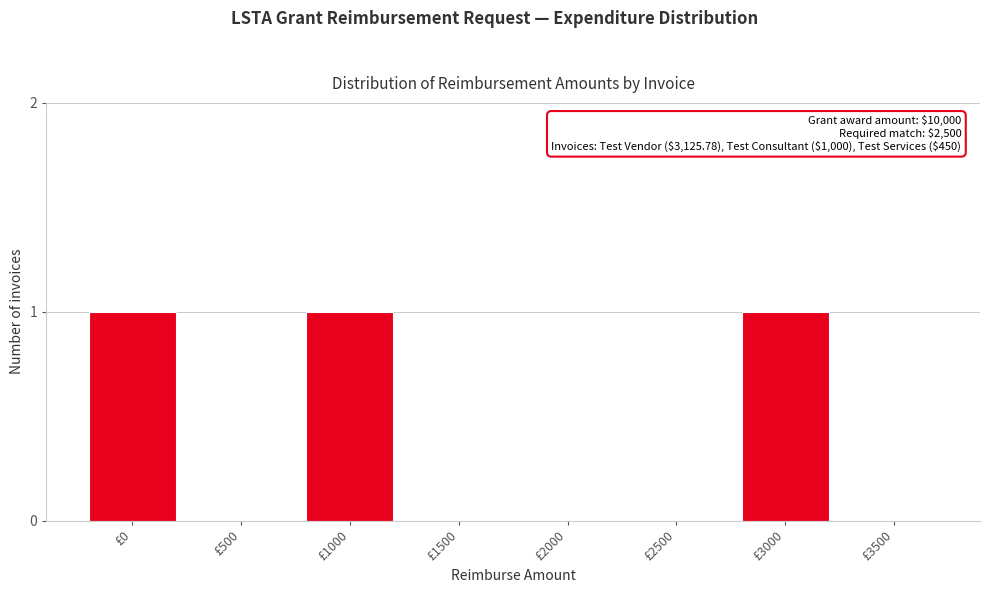

Reading left to right, list all the values displayed in this chart.

£0=1	£500=0	£1000=1	£1500=0	£2000=0	£2500=0	£3000=1	£3500=0